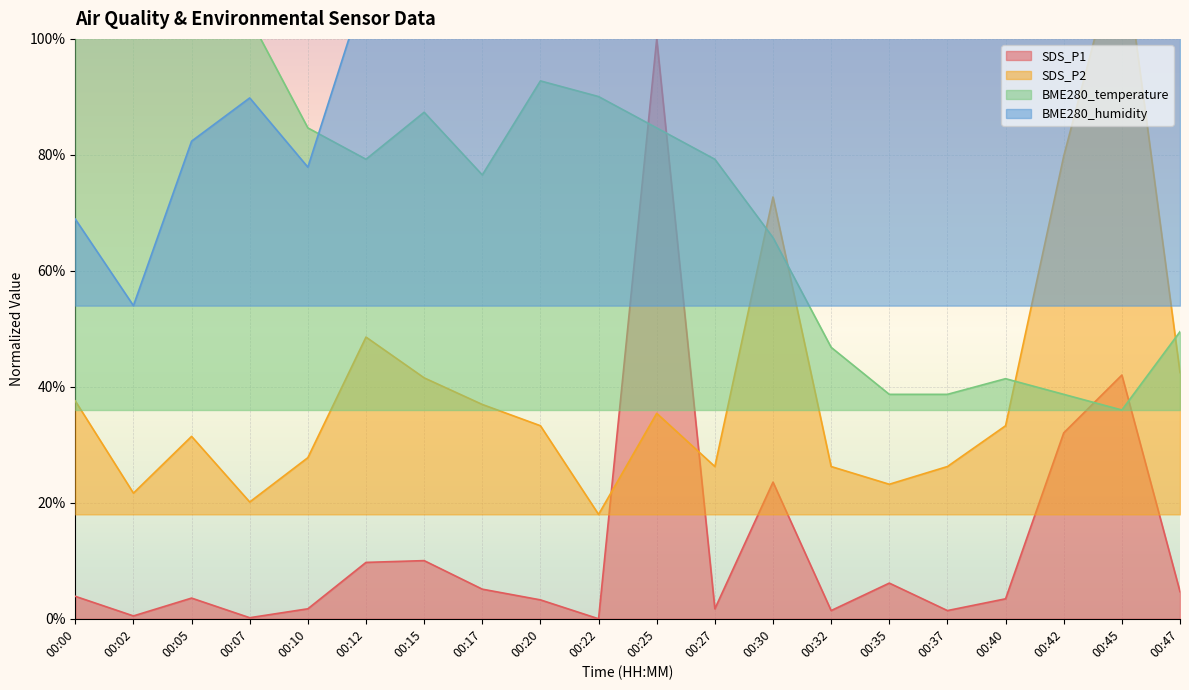

At 00:12, list the series in order from largest to smallest.

BME280_humidity, BME280_temperature, SDS_P2, SDS_P1